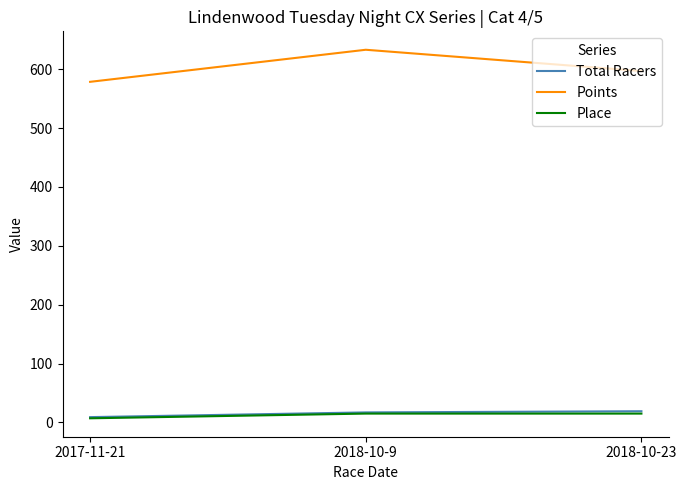

Which series has the largest total across all categories?

Points